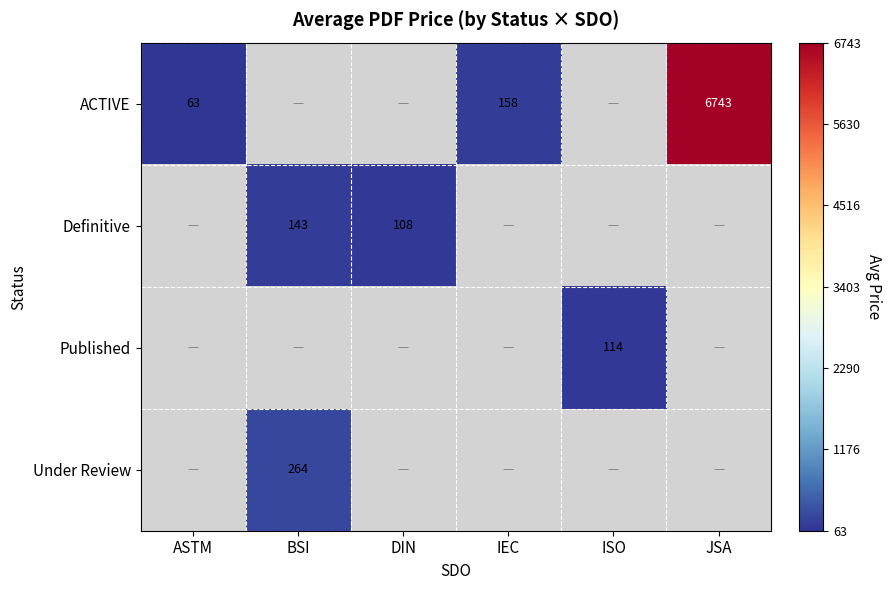

Is it true that ACTIVE equals 6743 at JSA?

True